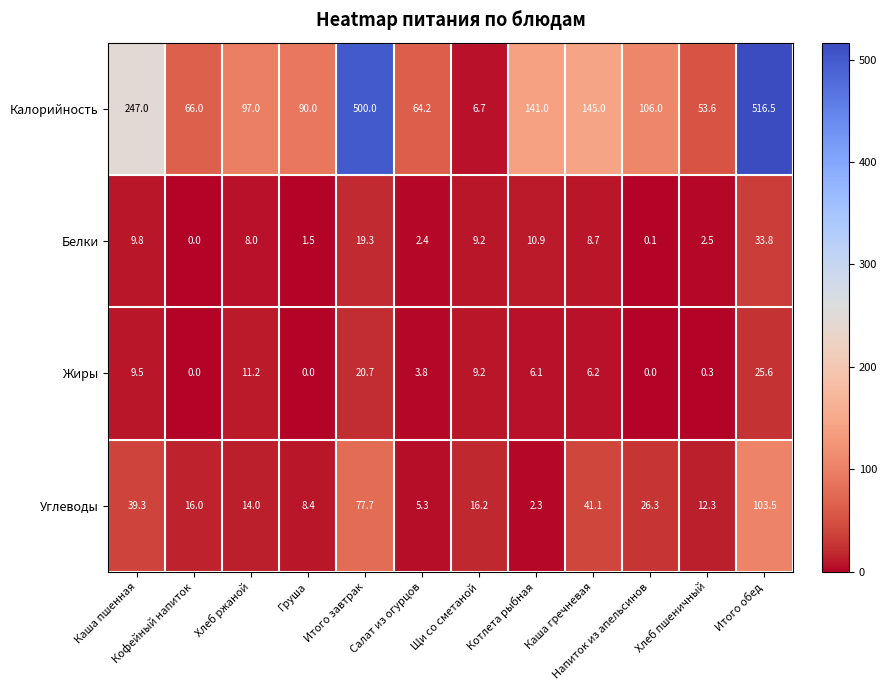

At which category is the sum across all series the highest?

Итого обед